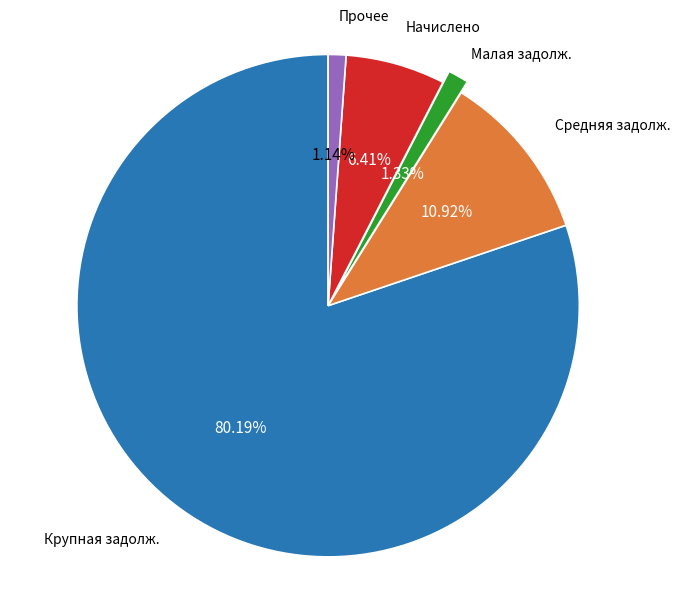

Which has a higher value, Крупная задолж. or Прочее?

Крупная задолж.